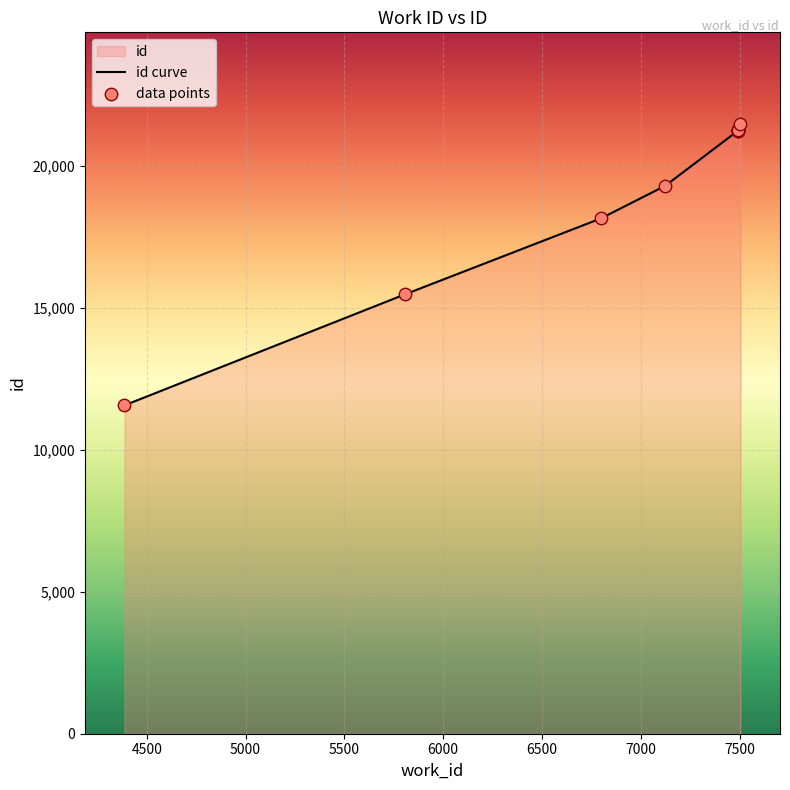

Approximately how many times larger is the value at 7490 compared to 7504?

1.0